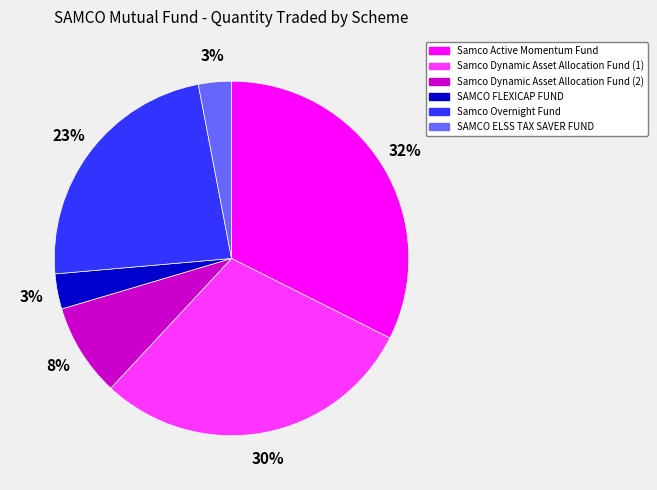

Between Samco Dynamic Asset Allocation Fund (1) and SAMCO FLEXICAP FUND, which is larger?

Samco Dynamic Asset Allocation Fund (1)